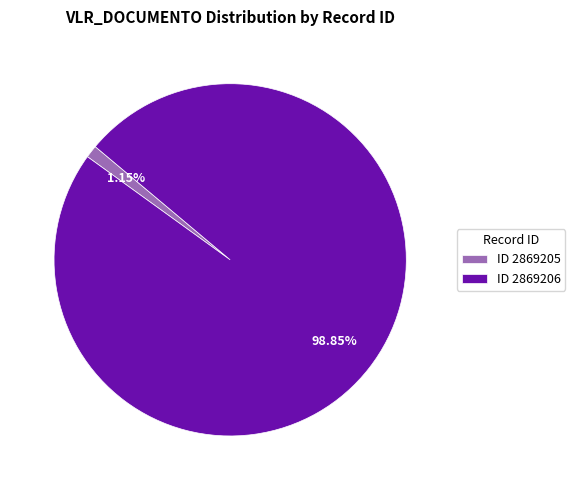

Count the number of slices in the pie.

2